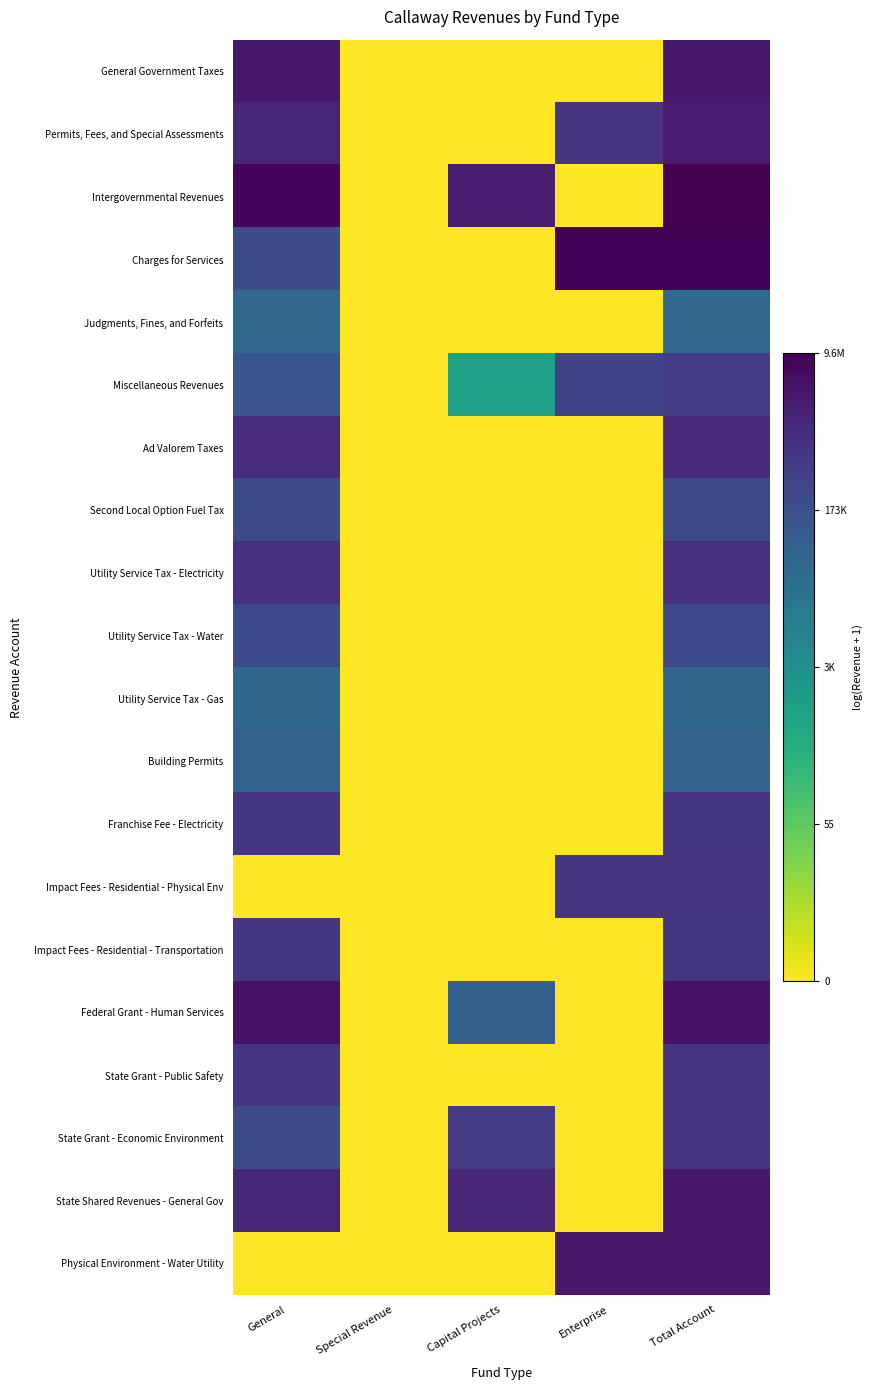

Between Special Revenue and Total Account, which is larger?

Total Account